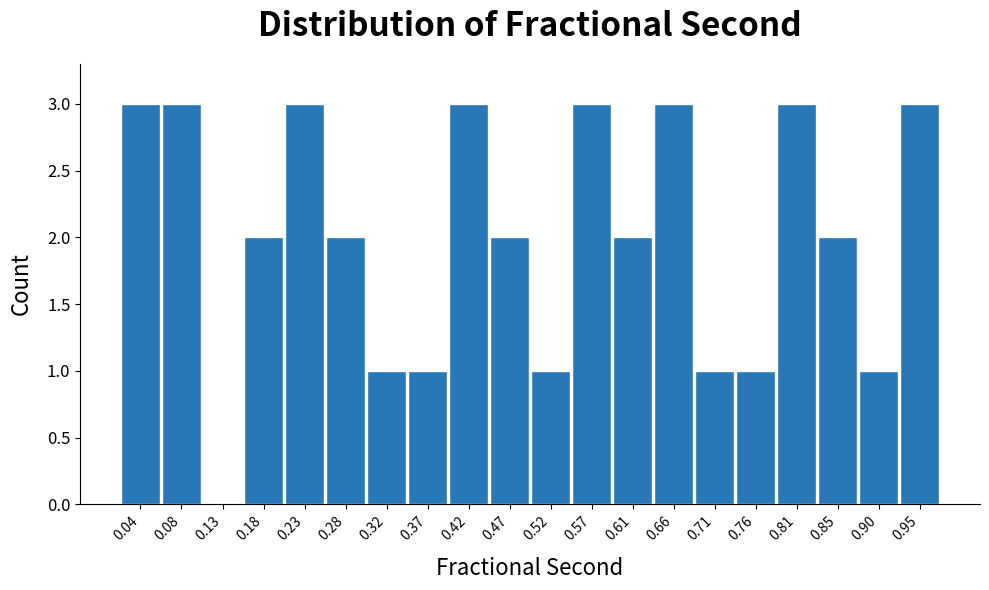

Reading left to right, list every bar in this chart as the range it spans on the x-axis followed by its height. Neither the bar edges nor the heights are printed on the chart, so give them approximately, as read against the axes.

0.015 to 0.060: 3
0.060 to 0.110: 3
0.110 to 0.155: 0
0.155 to 0.205: 2
0.205 to 0.255: 3
0.255 to 0.300: 2
0.300 to 0.350: 1
0.350 to 0.395: 1
0.395 to 0.445: 3
0.445 to 0.495: 2
0.495 to 0.540: 1
0.540 to 0.590: 3
0.590 to 0.635: 2
0.635 to 0.685: 3
0.685 to 0.735: 1
0.735 to 0.780: 1
0.780 to 0.830: 3
0.830 to 0.880: 2
0.880 to 0.925: 1
0.925 to 0.975: 3